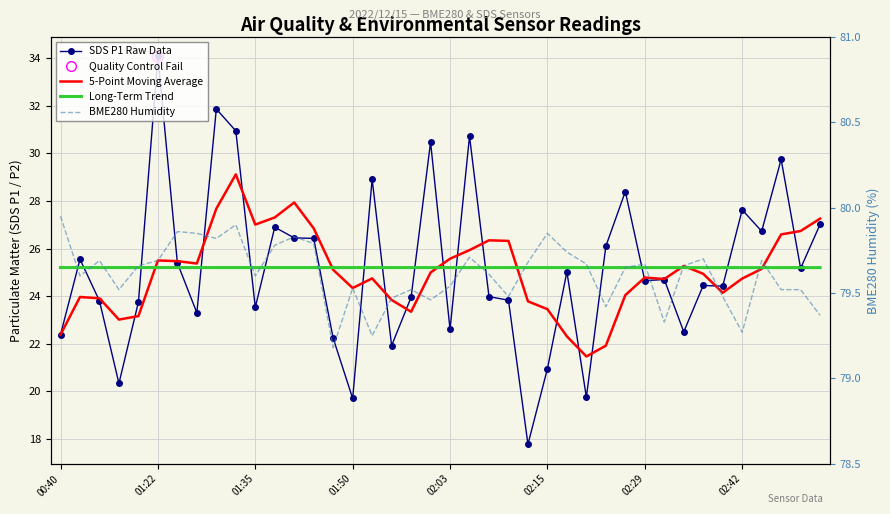

Is the value of BME280 Humidity at 01:50 greater than the value of SDS P1 Raw Data at 37?

Yes